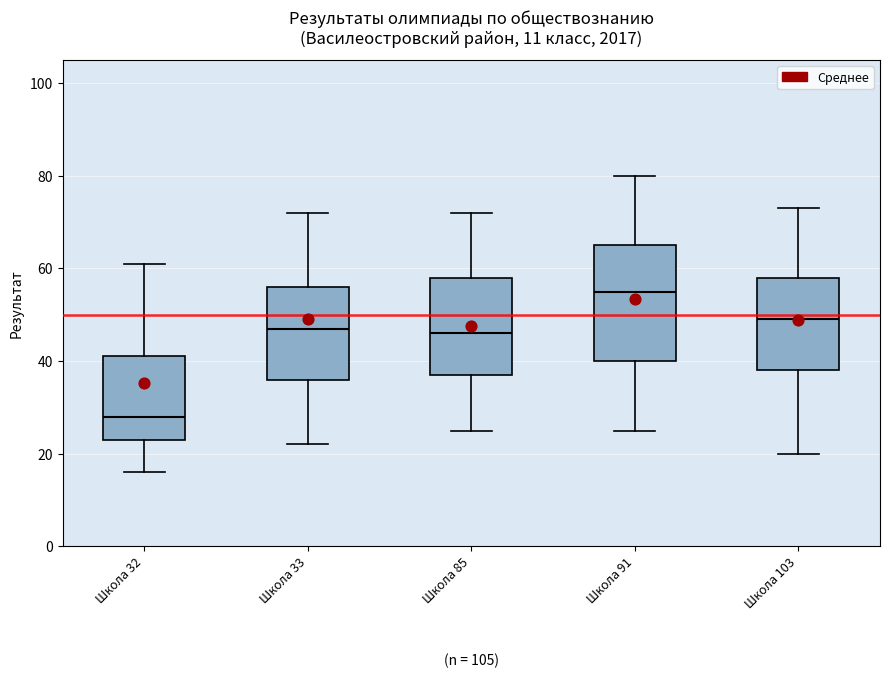

Reading left to right, read every box against the y-axis: the position of its median line, the range the box covers, and the ends of its whiskers. The values are not printed on the chart, so give them approximately, as read against the axis.

Школа 32: median 28, box 24 to 42, whiskers 16 to 62
Школа 33: median 48, box 36 to 56, whiskers 22 to 72
Школа 85: median 46, box 38 to 58, whiskers 26 to 72
Школа 91: median 56, box 40 to 66, whiskers 26 to 80
Школа 103: median 50, box 38 to 58, whiskers 20 to 74